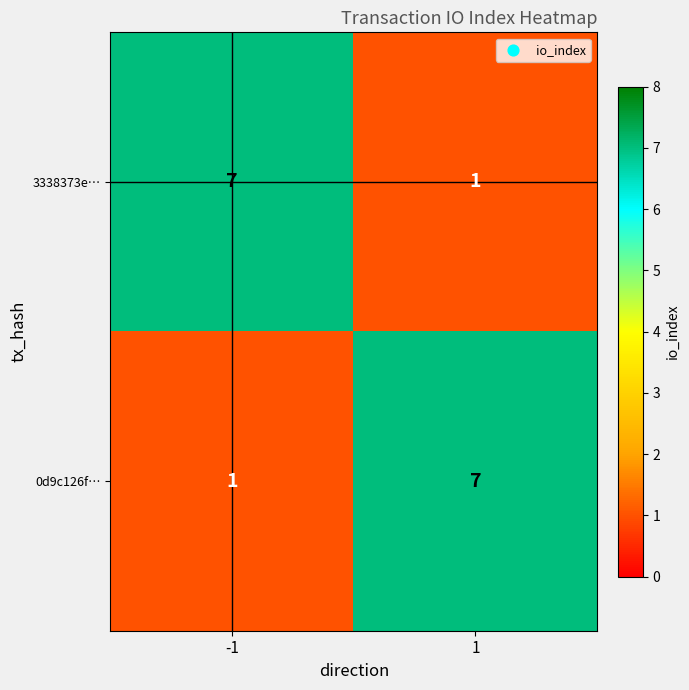

Rank the categories by 0d9c126f… value from lowest to highest.

-1, 1